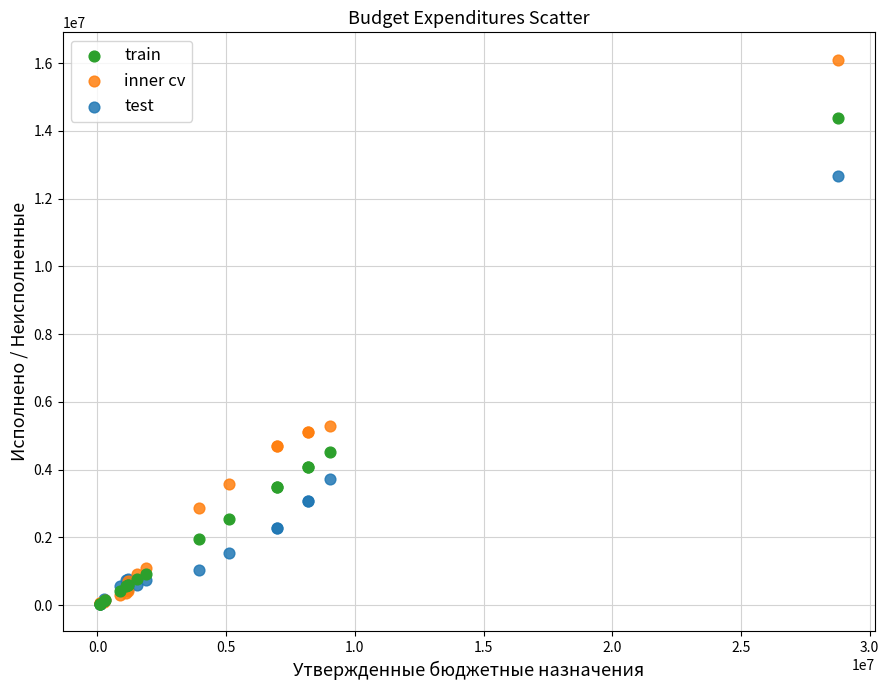

In the train series, what Y value is closest to 7217623?

4512880.4